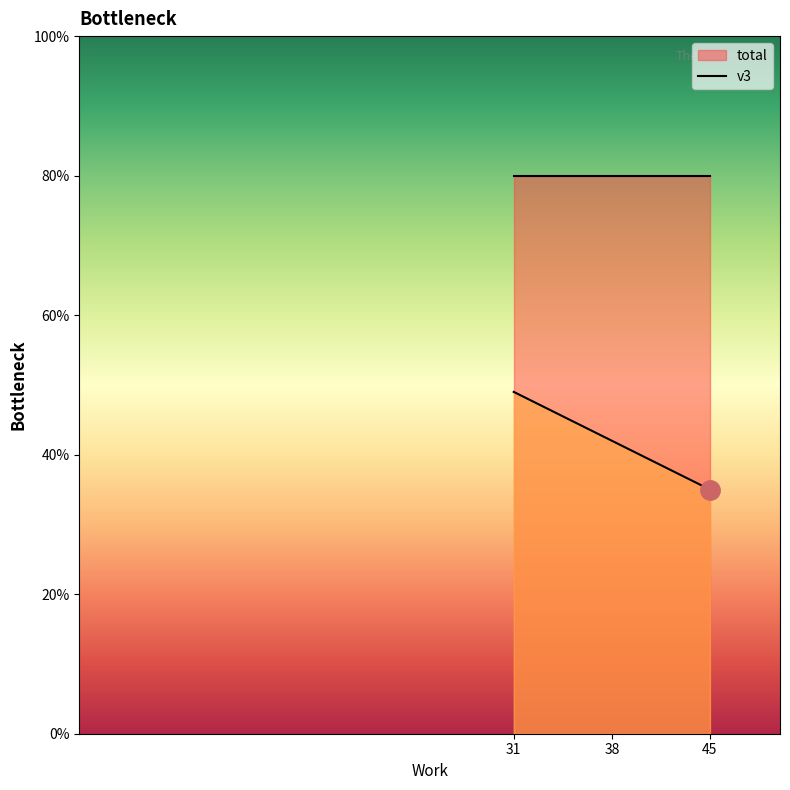

What is the difference between the maximum and minimum values in the v3 series?

14